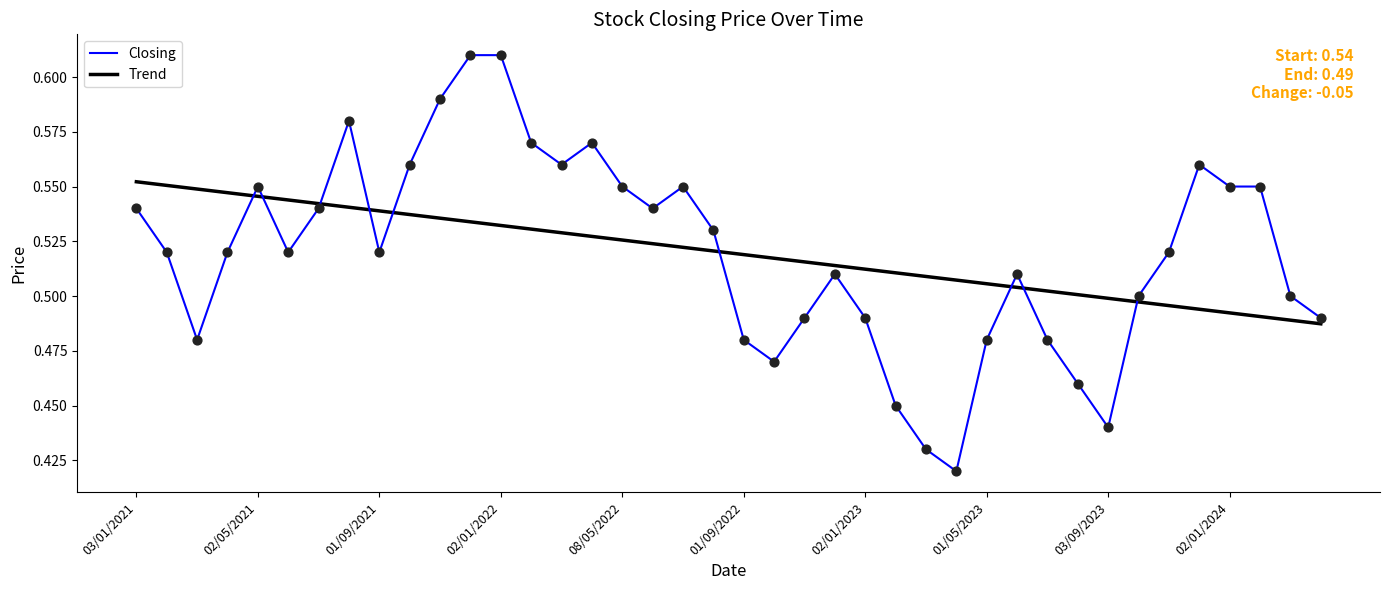

Which series has the largest range (max minus min)?

Closing